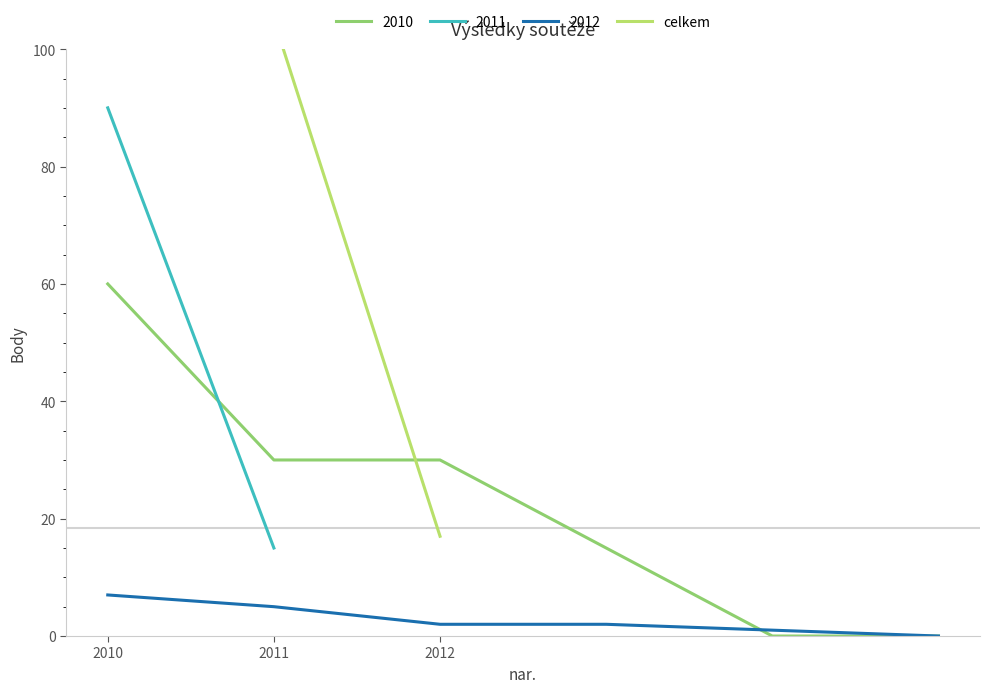

Does the chart have visible grid lines?

No